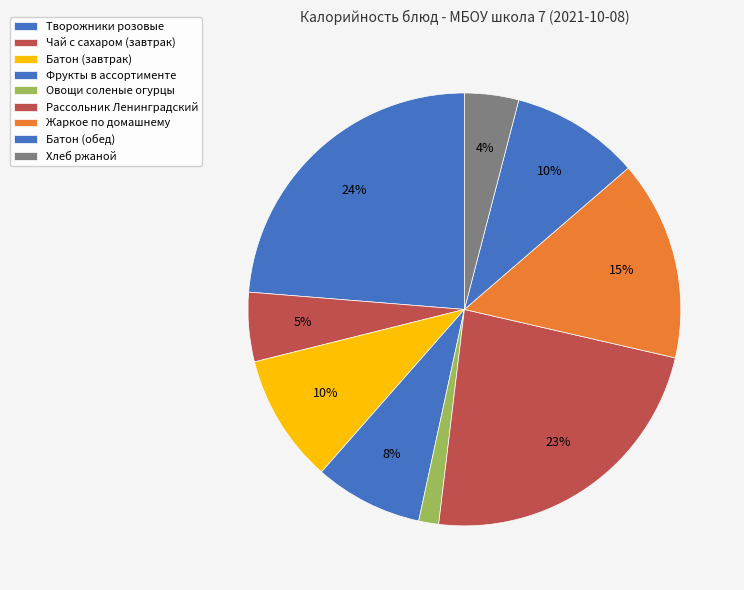

The Чай с сахаром (завтрак) slice represents 16% of the pie. True or false?

False